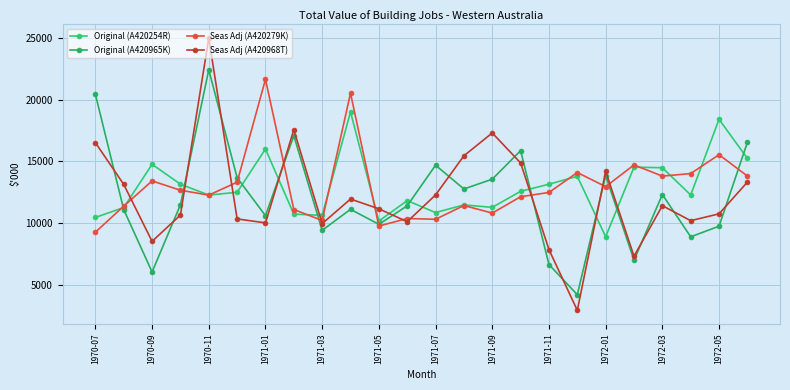

At how many categories does at least one series exceed 17877?

5